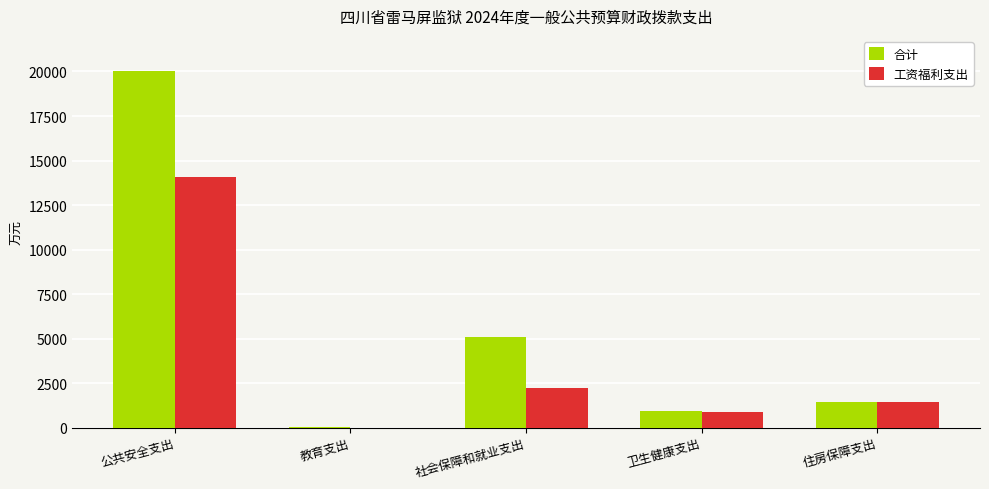

The value of 工资福利支出 at 卫生健康支出 is 900.7. True or false?

True